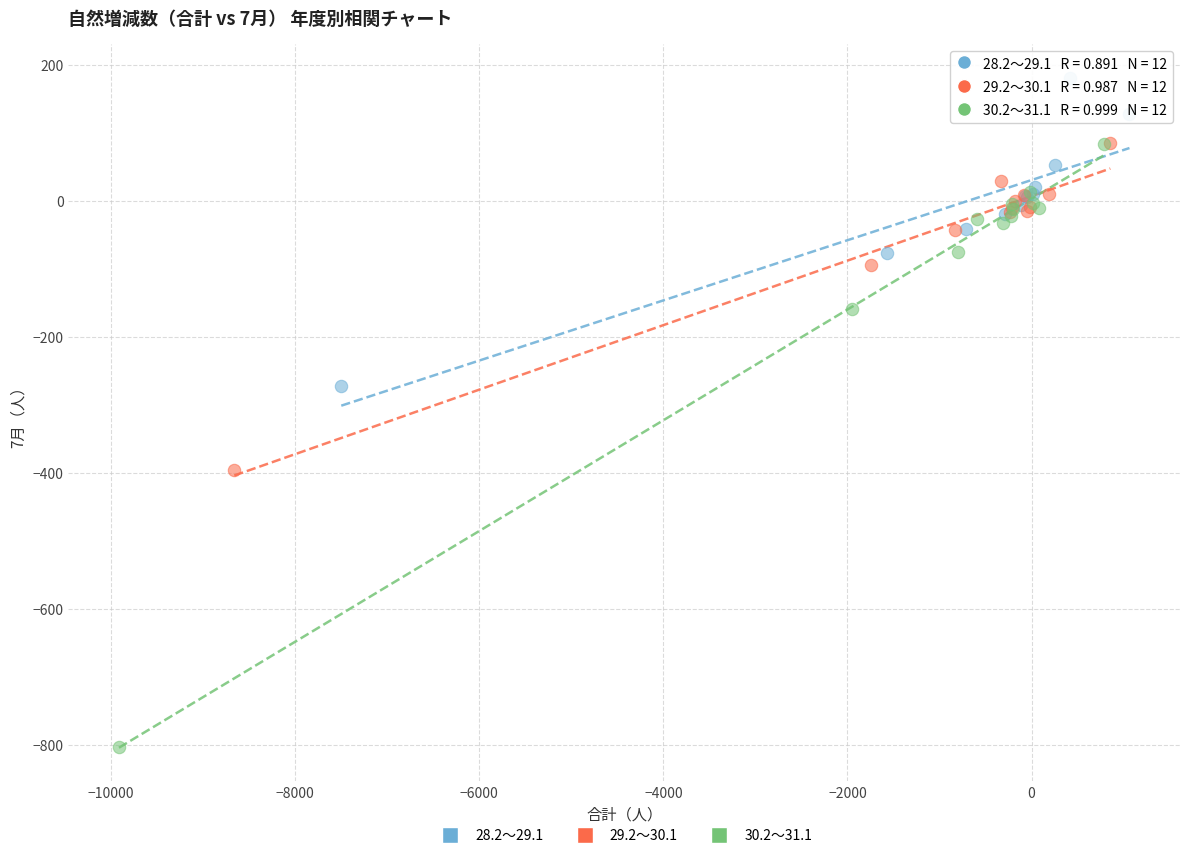

Which series has the widest spread of Y values?

30.2～31.1